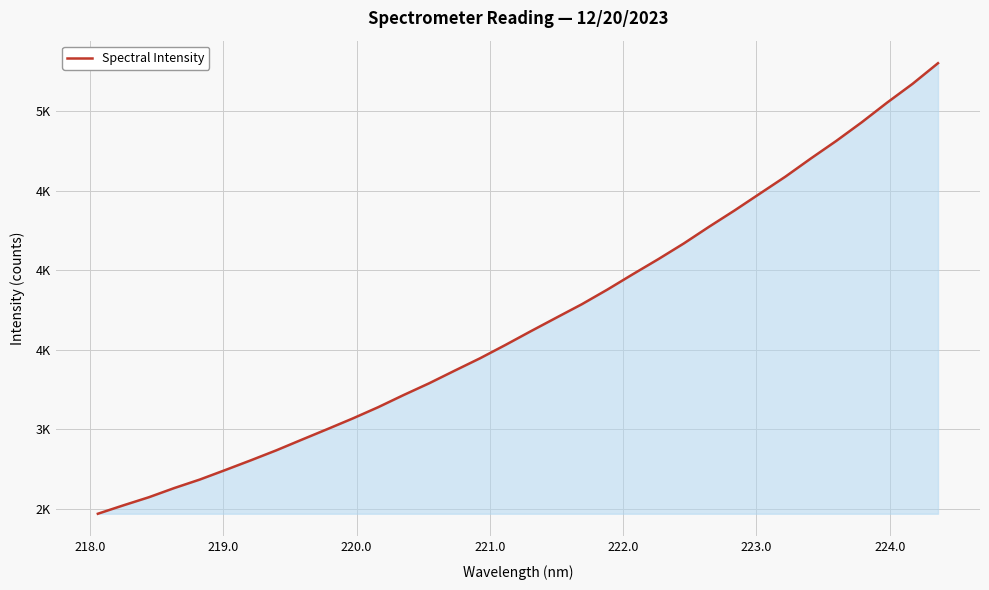

Reading right to left, what are all the values shown in this chart?

5302.6	5172.9	5054.9	4931.0	4814.0	4703.6	4589.4	4483.2	4376.6	4274.4	4168.7	4070.2	3975.6	3879.0	3787.2	3702.9	3618.0	3531.3	3447.3	3369.2	3290.0	3216.4	3139.8	3068.9	3001.6	2935.5	2868.5	2805.8	2744.8	2685.0	2631.6	2573.7	2522.7	2470.0